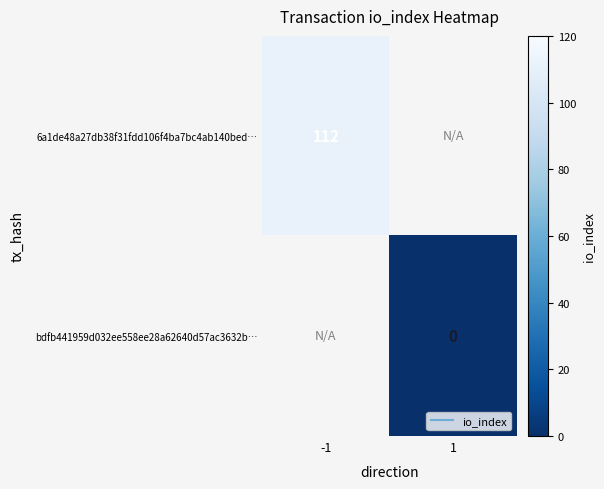

The value of bdfb441959d032ee558ee28a62640d57ac3632b… at 1 is 0.0. True or false?

True